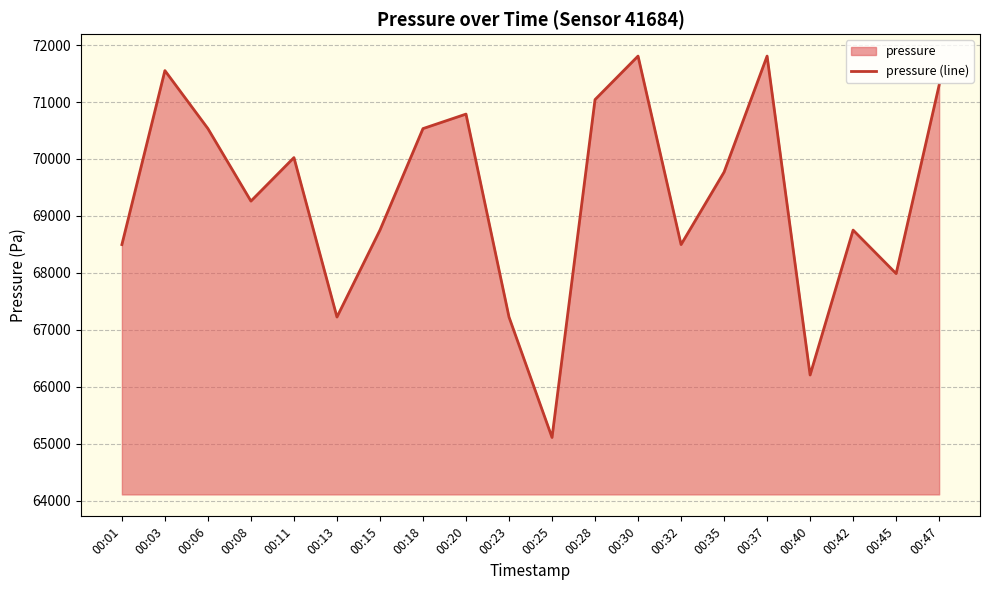

What is the sum of the values at 00:28 and 00:03?

142594.1